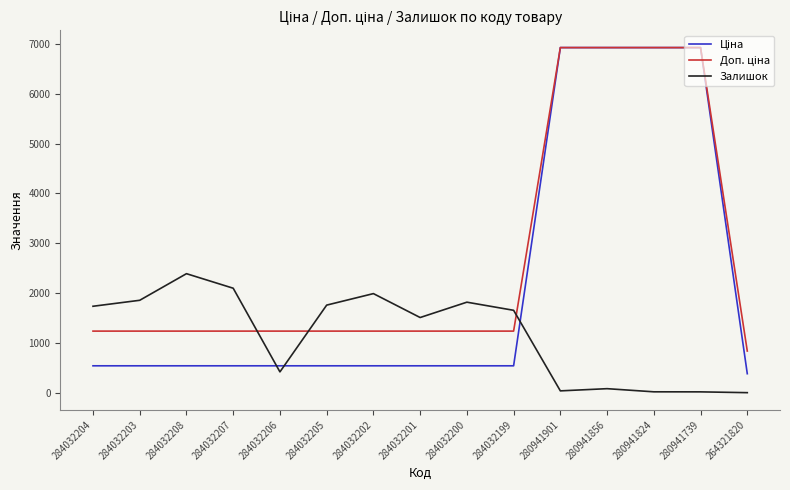

Is this an area chart (filled region under the line)?

No